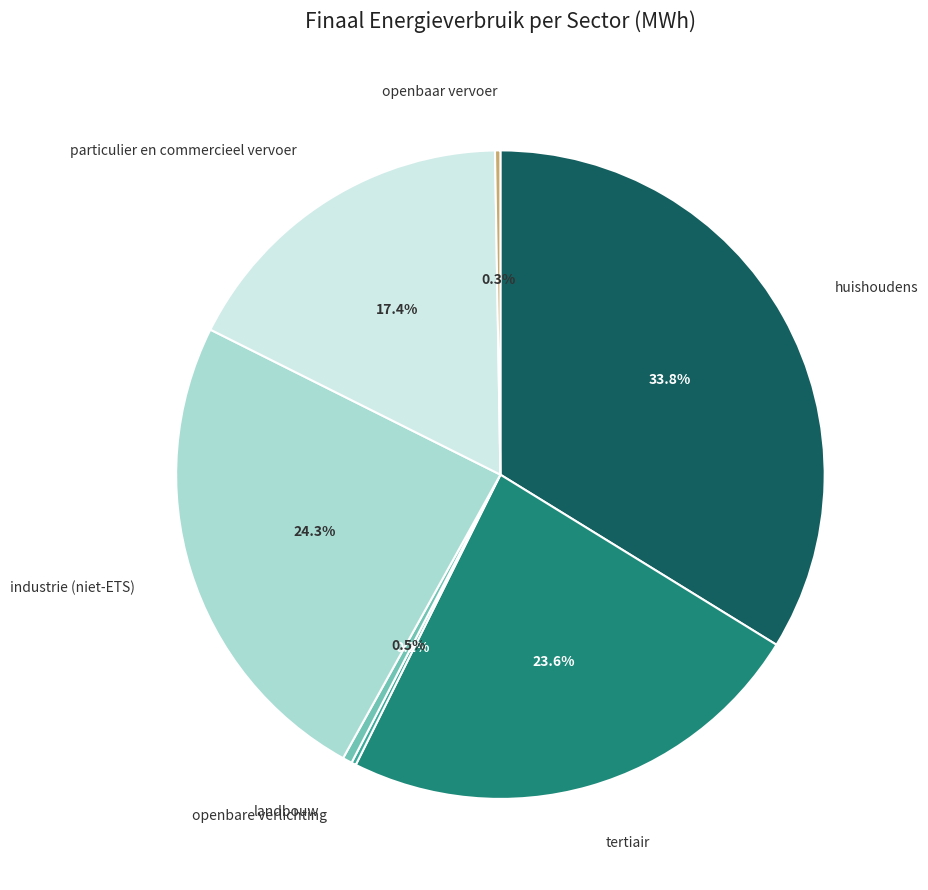

Is there a majority slice in this chart?

No